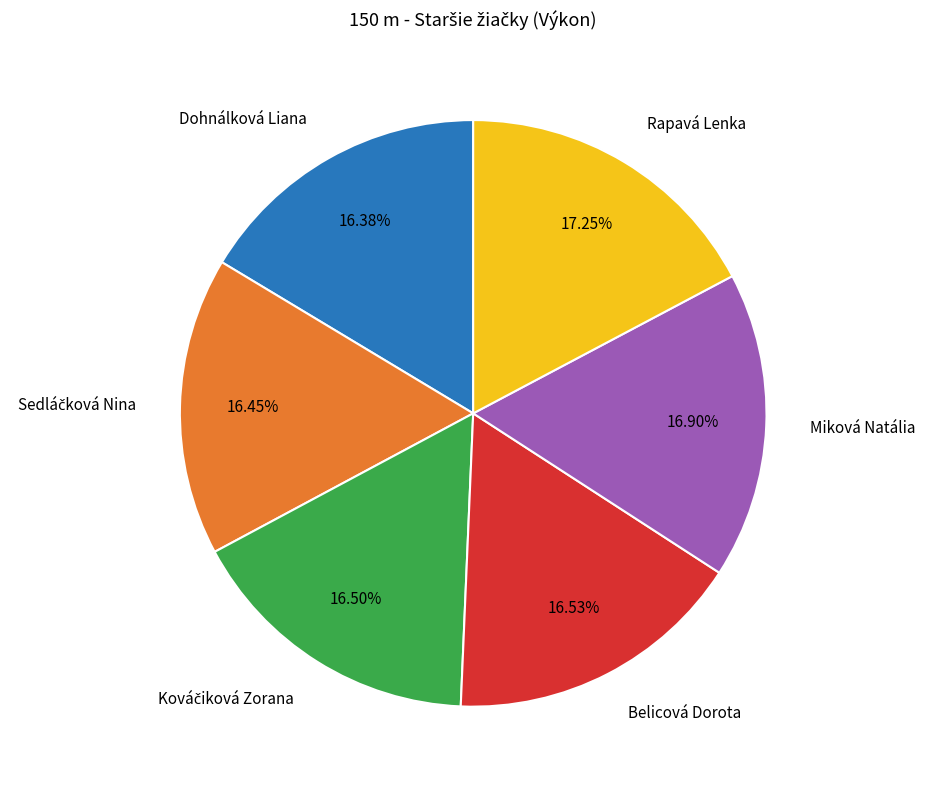

Is there a majority slice in this chart?

No